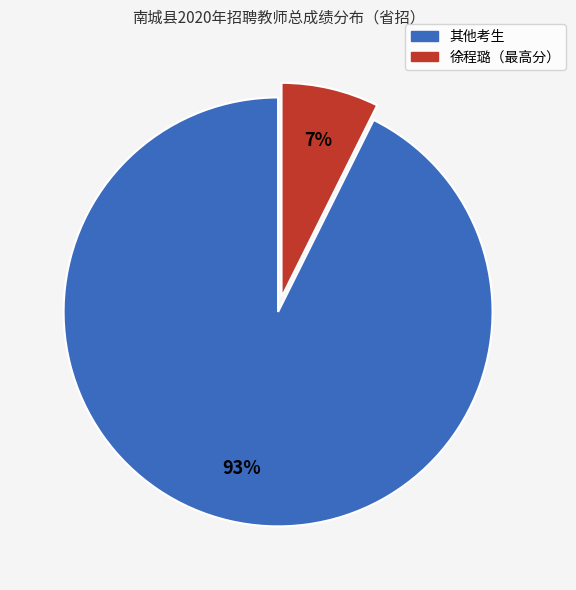

Is there a majority slice in this chart?

Yes